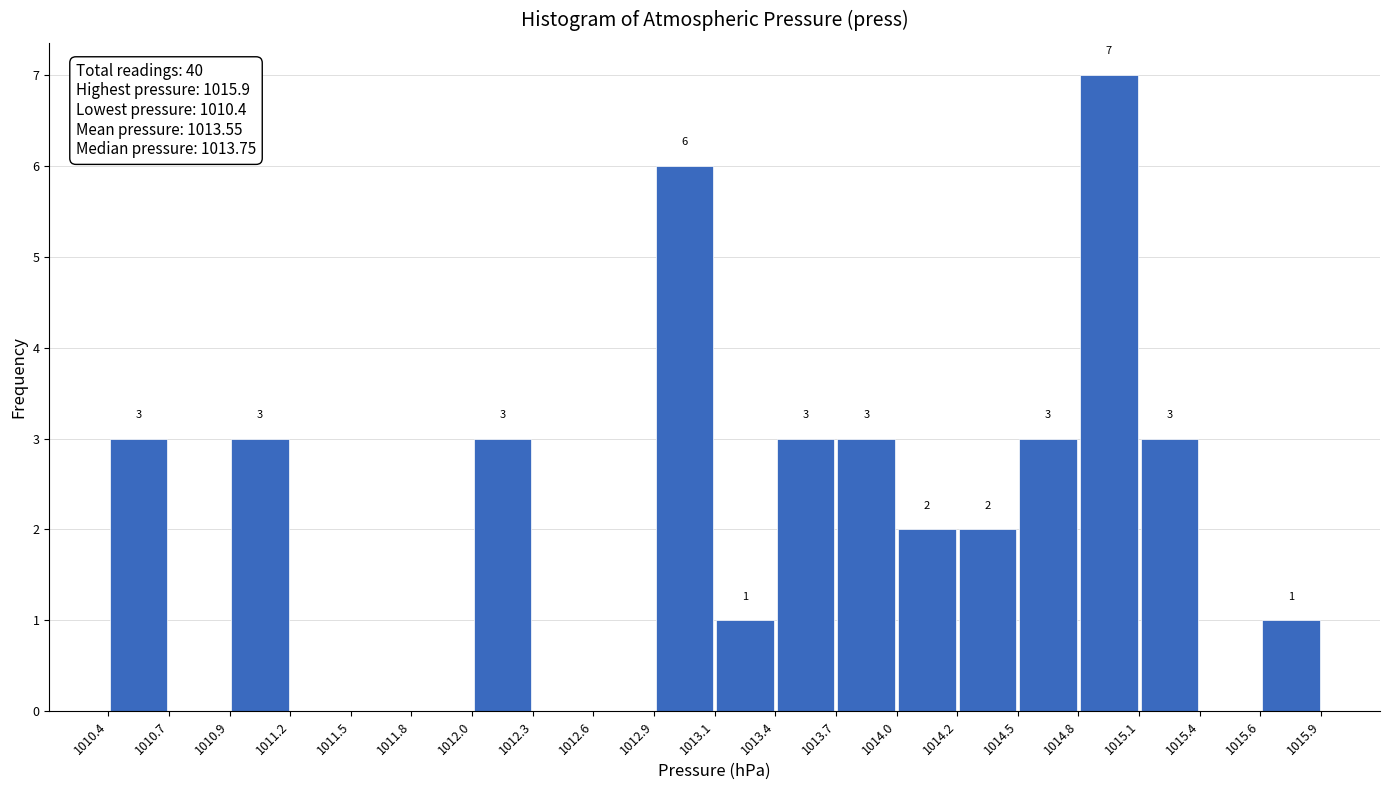

Which range on the x-axis has the tallest bar?

1014.8 to 1015.1